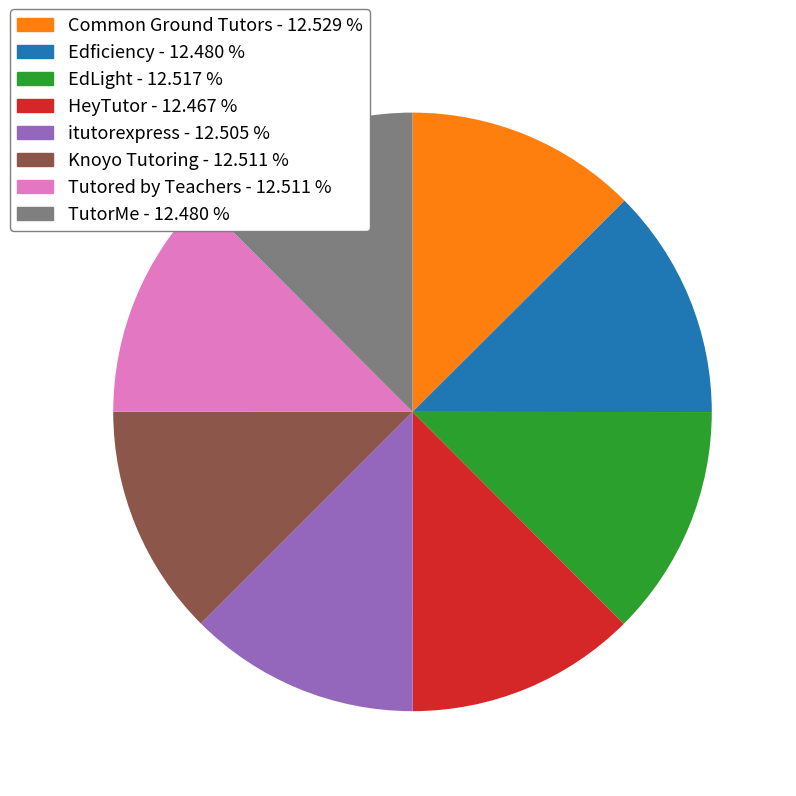

Does HeyTutor represent more than half of the total?

No